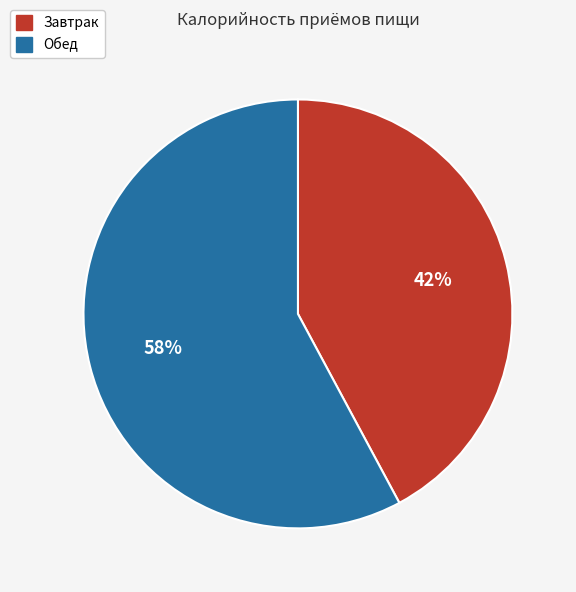

What is the smallest slice in the pie chart?

Завтрак